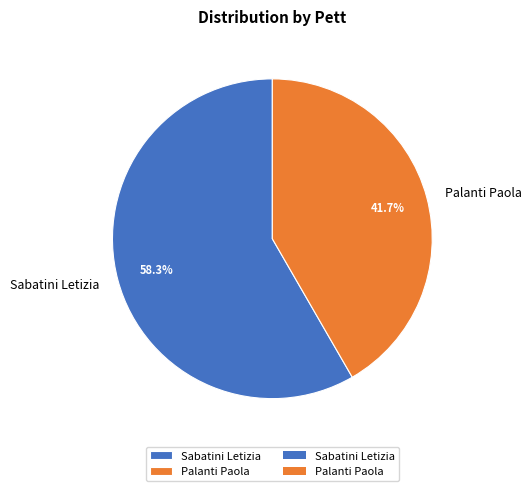

Is it true that Sabatini Letizia is 58% of the pie?

True